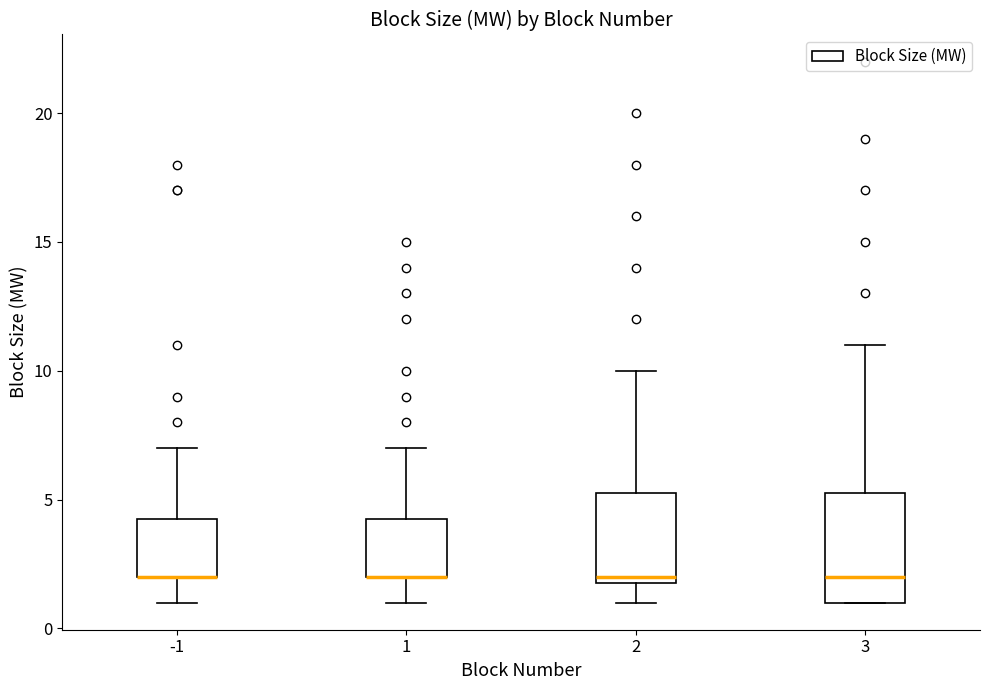

Reading left to right, transcribe this box plot: for each box, give where its median line is, the range the box spans, and where its two whiskers end, as read against the y-axis. The values are not printed on the chart, so give them approximately, as read against the axis.

-1: median 2.0 (drawn on the box's lower edge), box 2.0 to 4.5, whiskers 1.0 to 7.0
1: median 2.0 (drawn on the box's lower edge), box 2.0 to 4.5, whiskers 1.0 to 7.0
2: median 2.0 (just above the box's lower edge), box 2.0 to 5.5, whiskers 1.0 to 10.0
3: median 2.0, box 1.0 to 5.5, whiskers 1.0 to 11.0